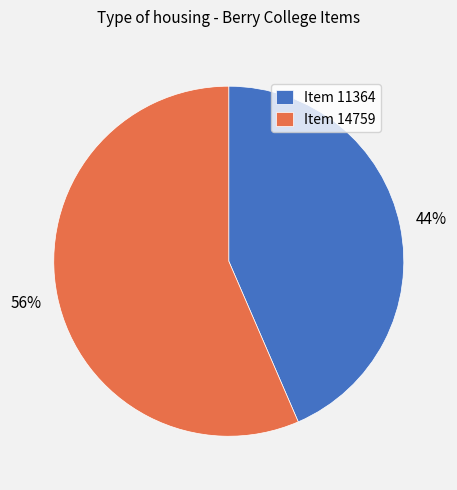

To the nearest percent, what portion does Item 14759 represent?

56%